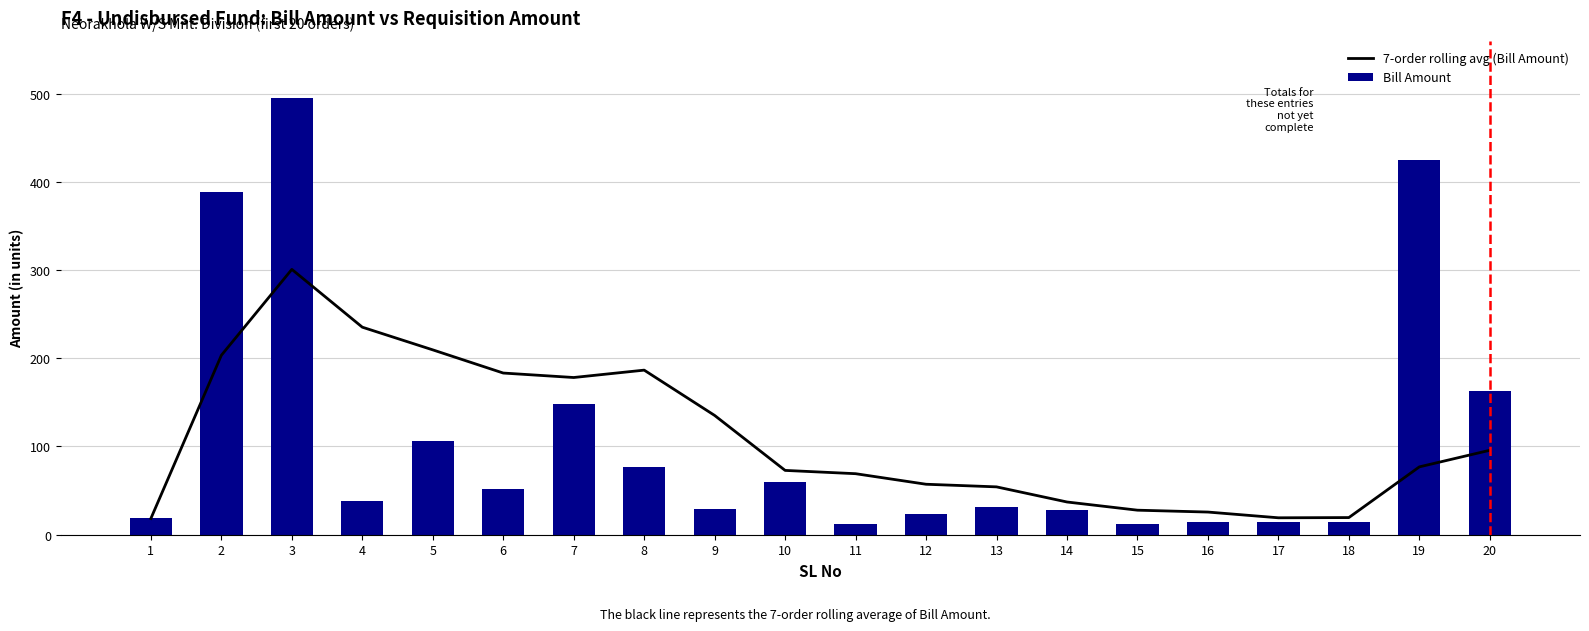

The 7-order rolling avg (Bill Amount) series shows 12.8 at 18. True or false?

False